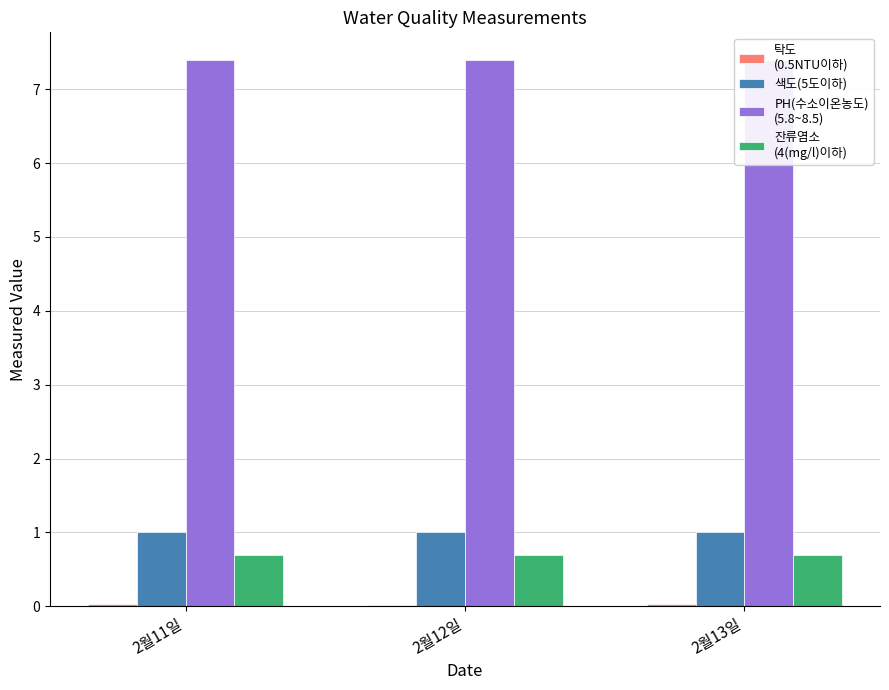

What is the greatest value displayed?

7.4